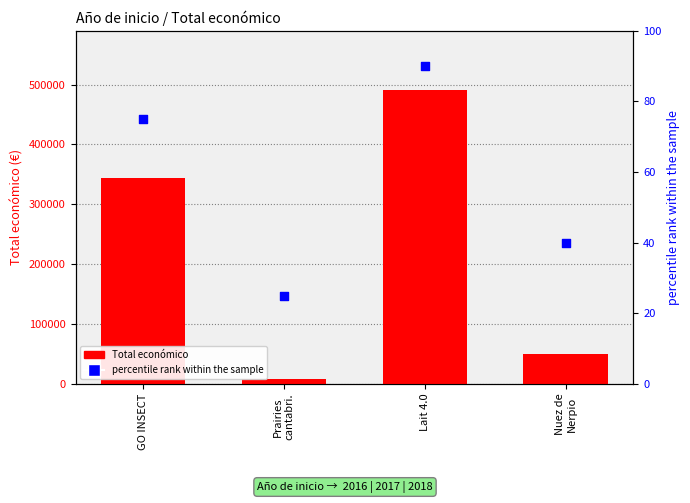

What are all the series names shown in the legend?

Total económico, percentile rank within the sample